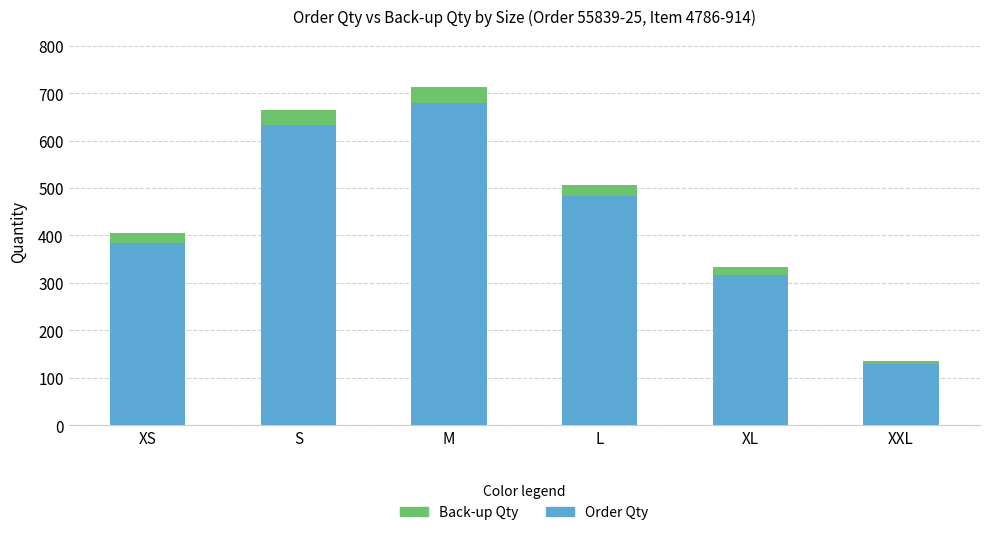

Which category has the highest value in the Order Qty series?

M